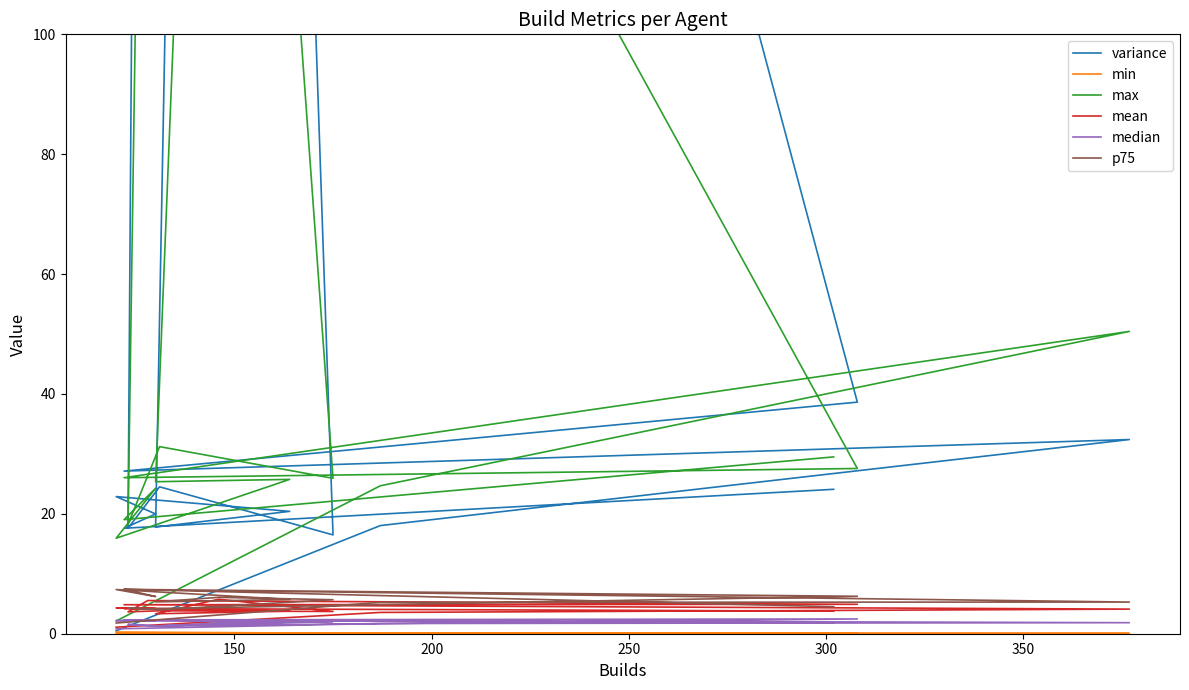

At which category does mean reach its first local peak?

150